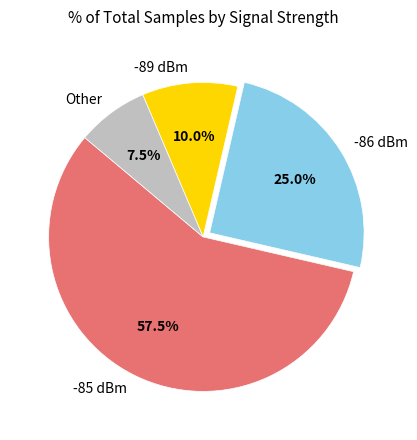

Which category has the biggest portion of the pie?

-85 dBm